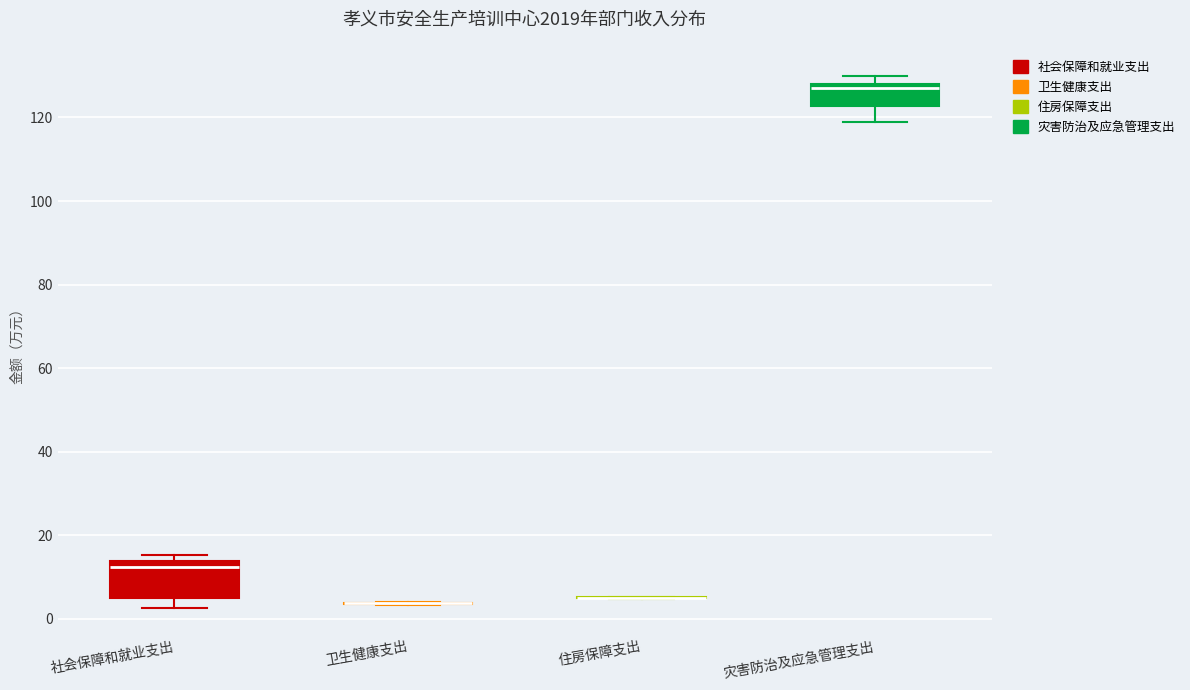

Reading left to right, transcribe this box plot: for each box, give where its median line is, the range the box spans, and where its two whiskers end, as read against the y-axis. The values are not printed on the chart, so give them approximately, as read against the axis.

社会保障和就业支出: median 12, box 6 to 14, whiskers 2 to 16
卫生健康支出: box collapsed to a line at 4, whiskers 4 to 4
住房保障支出: box collapsed to a line at 6, whiskers 4 to 6
灾害防治及应急管理支出: median 126, box 122 to 128, whiskers 120 to 130